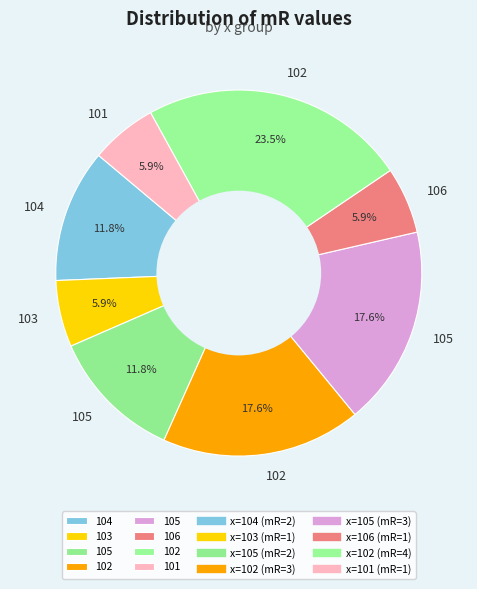

Count the number of slices in the pie.

8